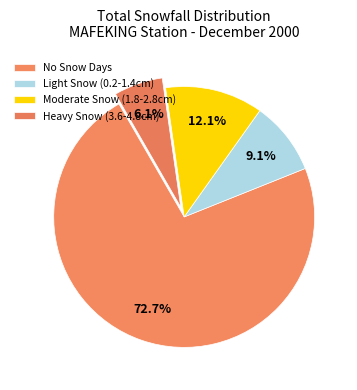

What is the smallest slice in the pie chart?

Heavy Snow (3.6-4.8cm)